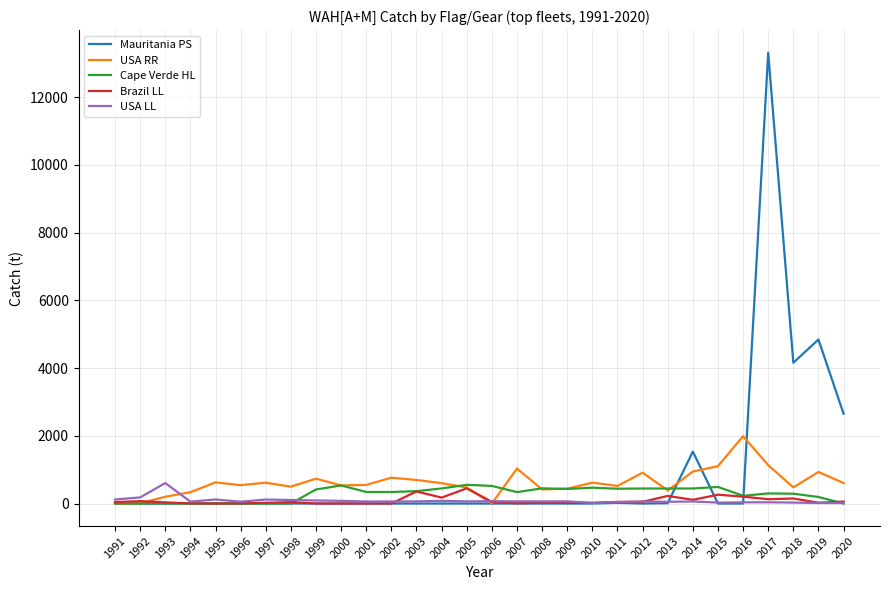

Which series ends up on top after the final intersection of USA RR and Brazil LL?

USA RR